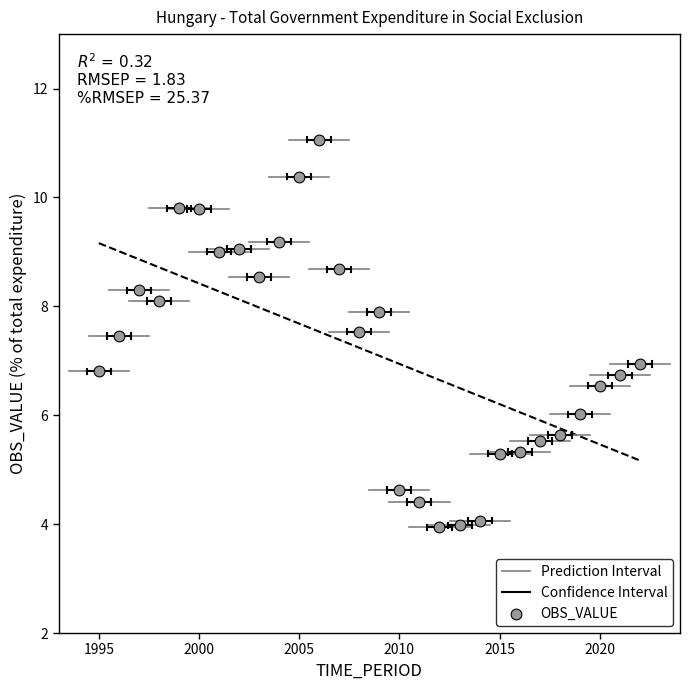

What is the range of Y values (max minus min)?

7.1